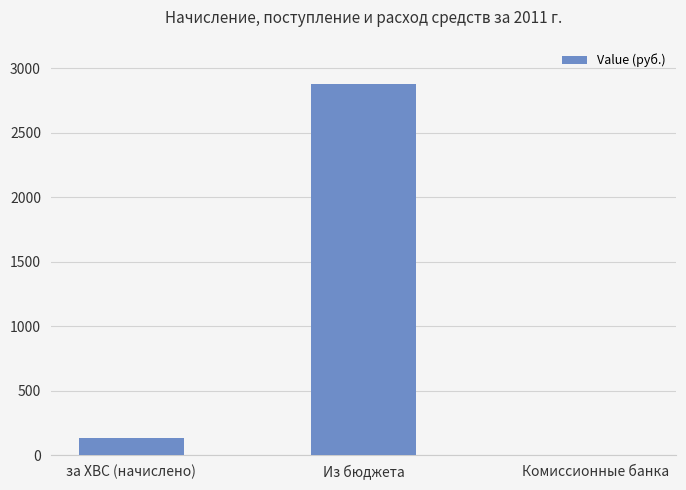

Reading left to right, transcribe all the data shown in this chart.

136.1	2880.0	0.0